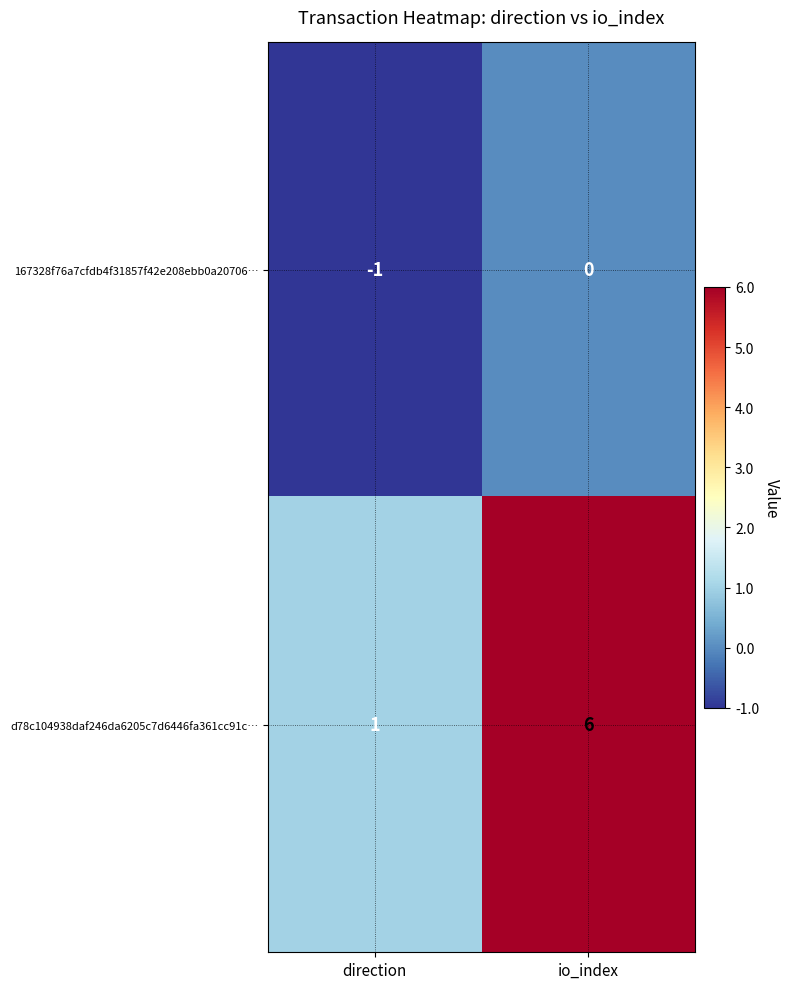

What is the sum of all d78c104938daf246da6205c7d6446fa361cc91c… values?

7